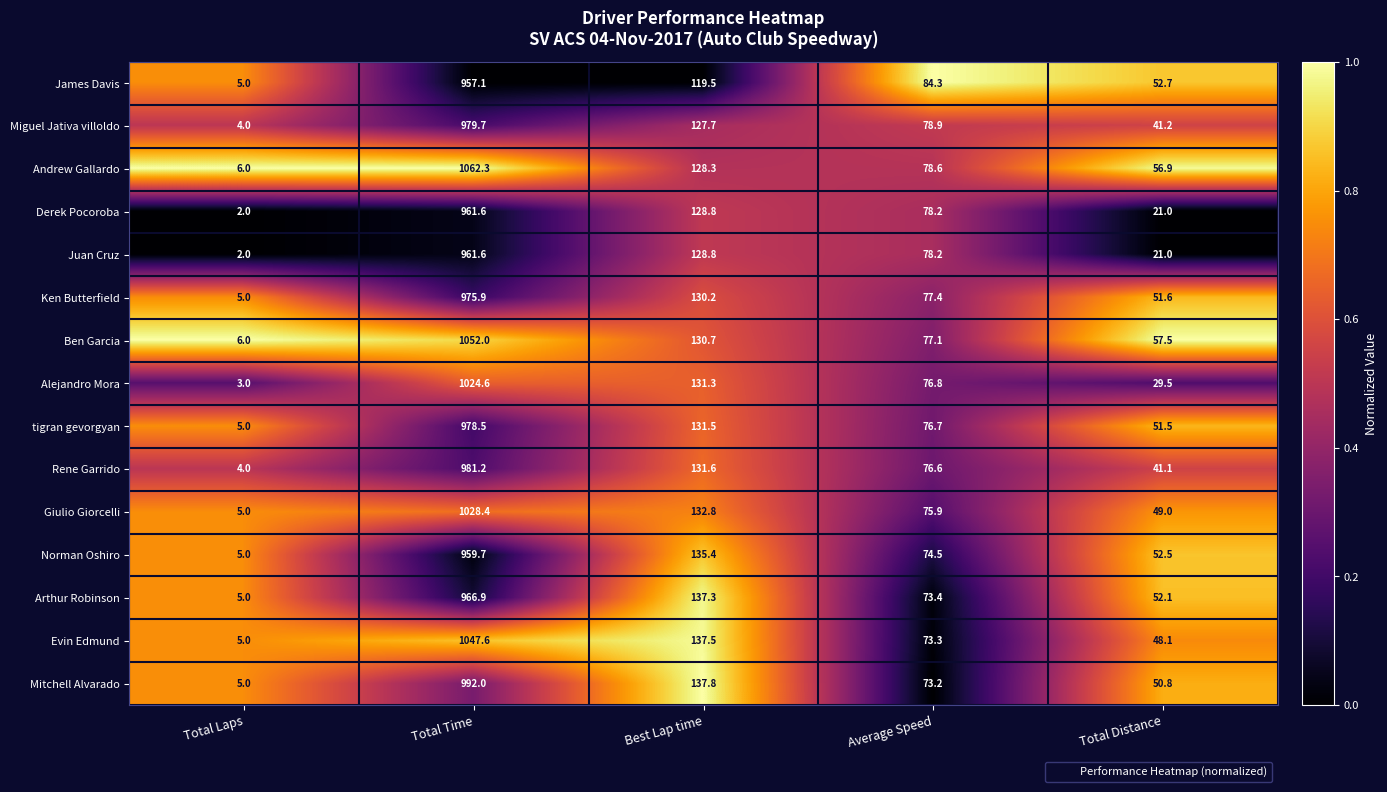

What value does the Mitchell Alvarado series have at Total Distance?

50.8